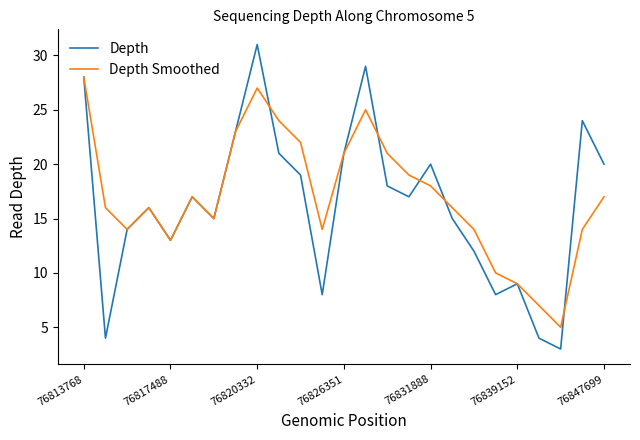

How many interior local valleys does the Depth Smoothed series have?

5